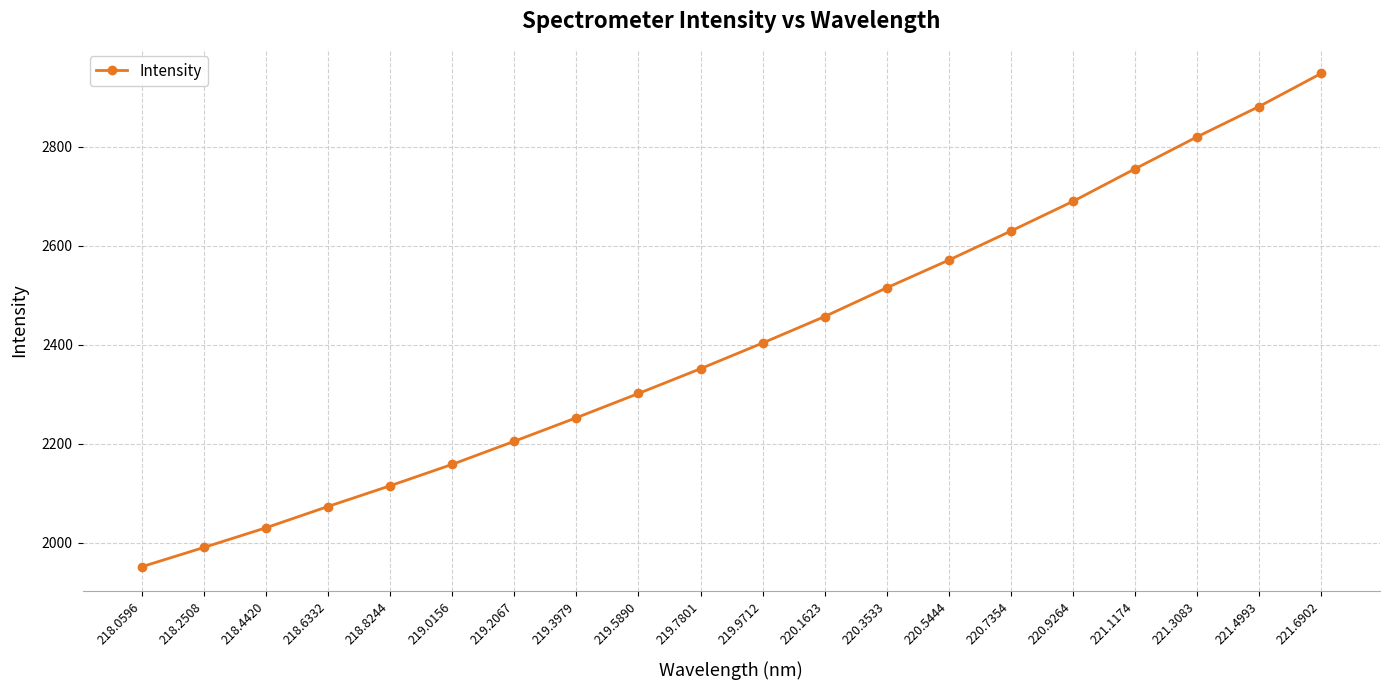

What is the difference between the second highest and minimum values?

929.4